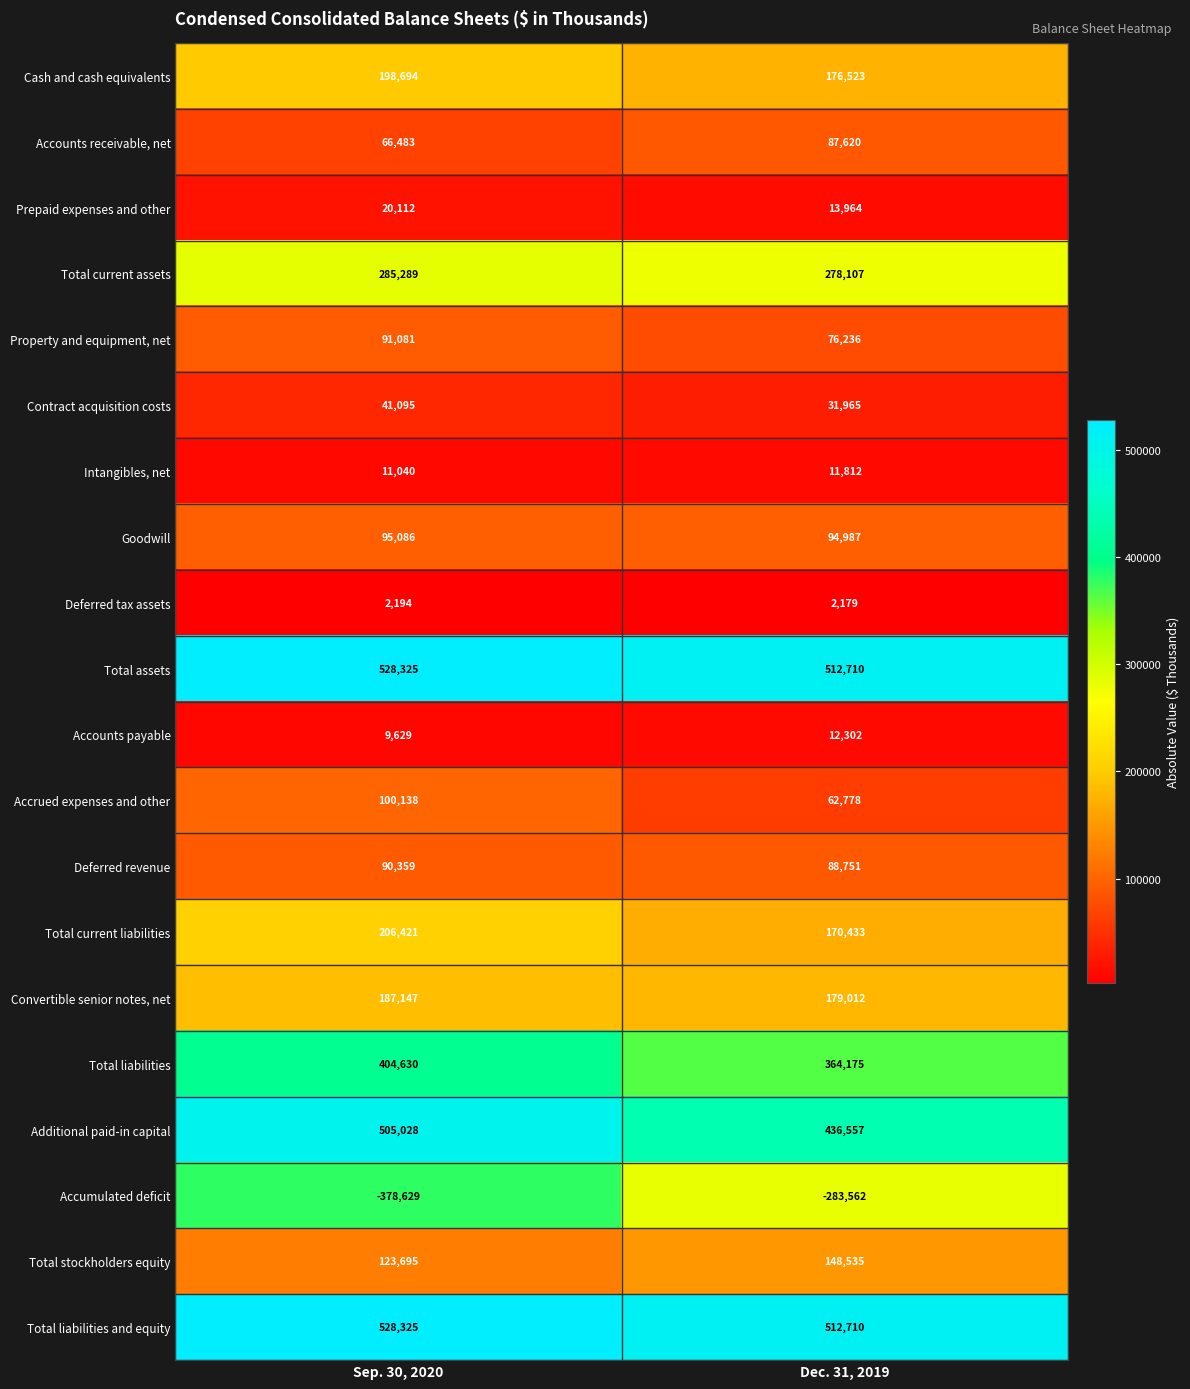

Between Sep. 30, 2020 and Dec. 31, 2019, which series saw the biggest shift?

Accumulated deficit